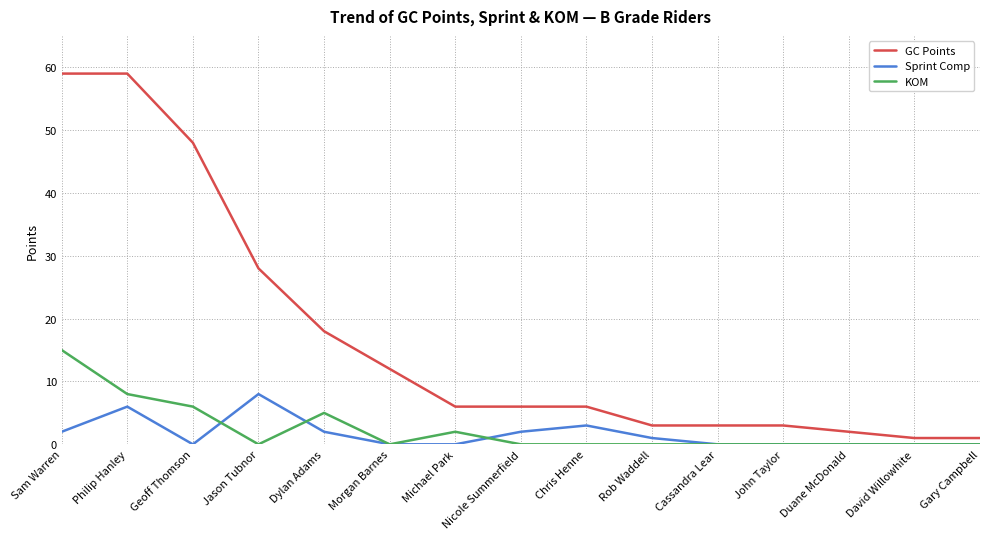

Reading left to right, transcribe all the data shown in this chart.

GC Points: Sam Warren=59	Philip Hanley=59	Geoff Thomson=48	Jason Tubnor=28	Dylan Adams=18	Morgan Barnes=12	Michael Park=6	Nicole Summerfield=6	Chris Henne=6	Rob Waddell=3	Cassandra Lear=3	John Taylor=3	Duane McDonald=2	David Willowhite=1	Gary Campbell=1
Sprint Comp: Sam Warren=2	Philip Hanley=6	Geoff Thomson=0	Jason Tubnor=8	Dylan Adams=2	Morgan Barnes=0	Michael Park=0	Nicole Summerfield=2	Chris Henne=3	Rob Waddell=1	Cassandra Lear=0	John Taylor=0	Duane McDonald=0	David Willowhite=0	Gary Campbell=0
KOM: Sam Warren=15	Philip Hanley=8	Geoff Thomson=6	Jason Tubnor=0	Dylan Adams=5	Morgan Barnes=0	Michael Park=2	Nicole Summerfield=0	Chris Henne=0	Rob Waddell=0	Cassandra Lear=0	John Taylor=0	Duane McDonald=0	David Willowhite=0	Gary Campbell=0